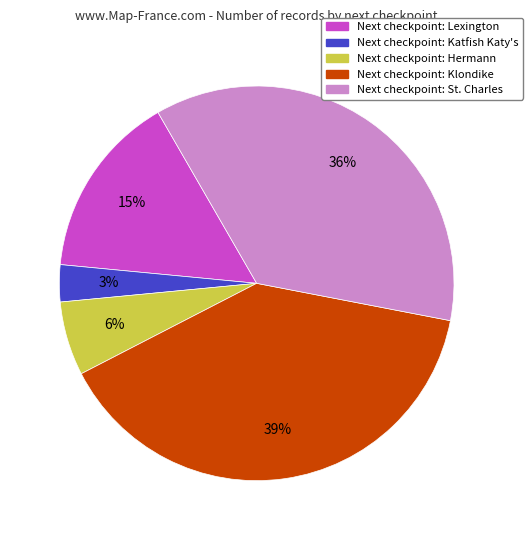

Is there a majority slice in this chart?

No